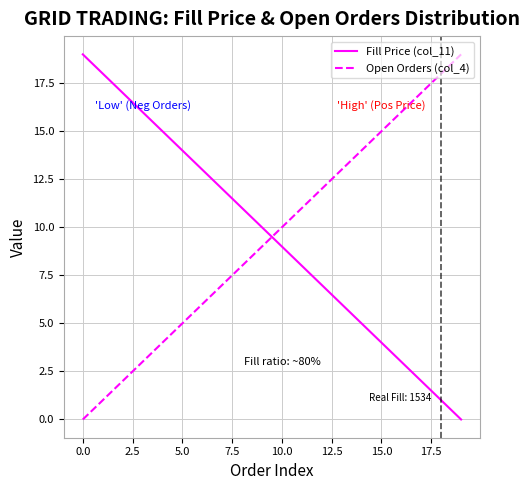

What is the maximum value shown in the chart?

19